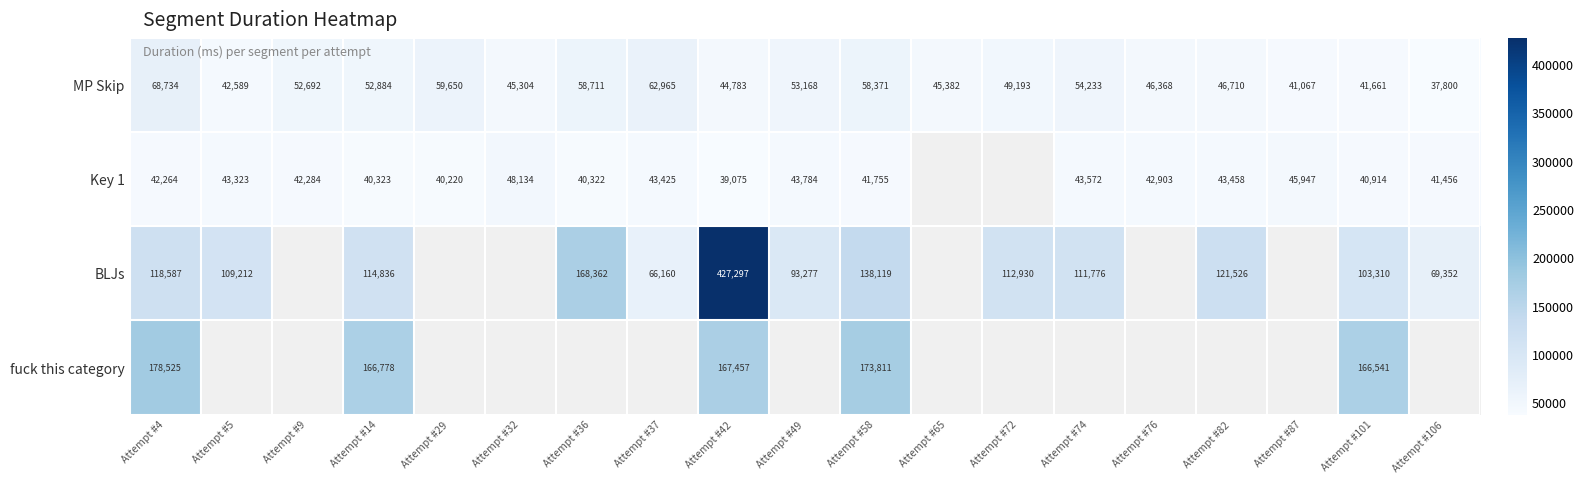

What is the difference between the maximum and minimum values in the MP Skip series?

30934